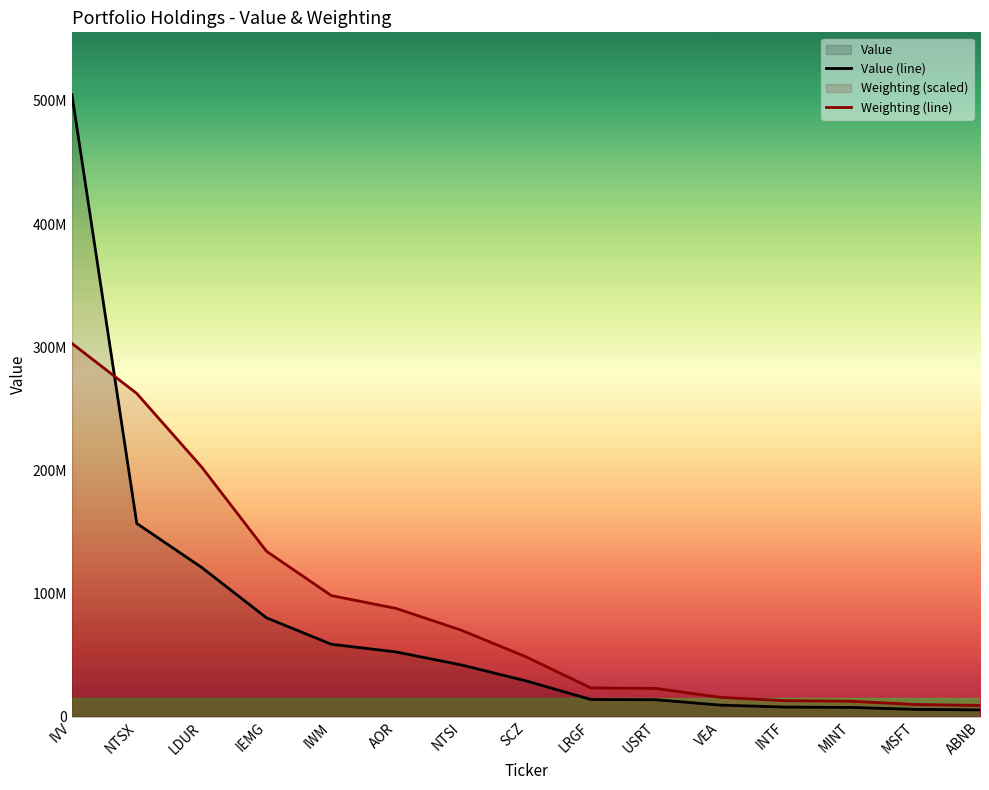

Between LDUR and INTF, which is larger?

LDUR